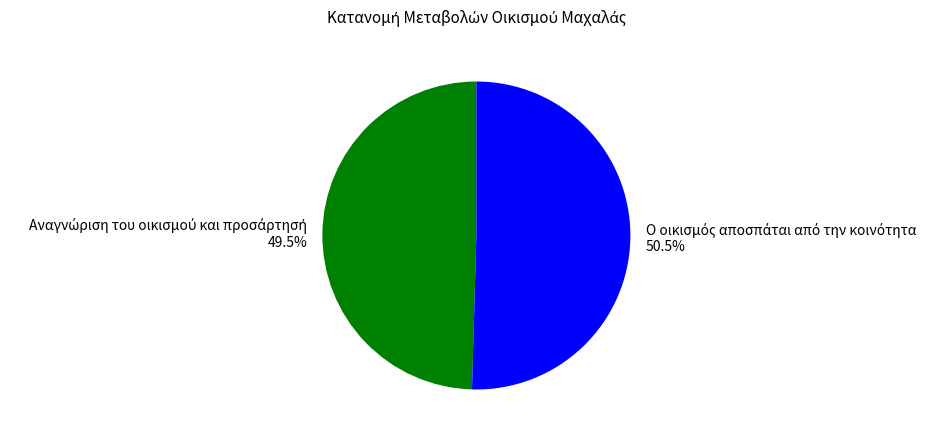

Is there a majority slice in this chart?

Yes